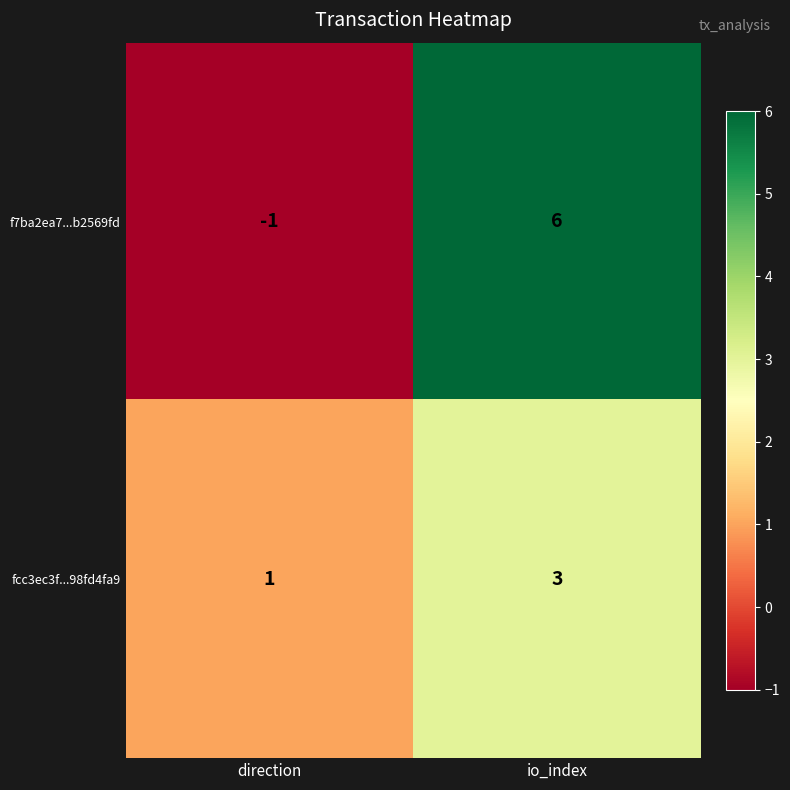

What is the smallest value displayed?

-1